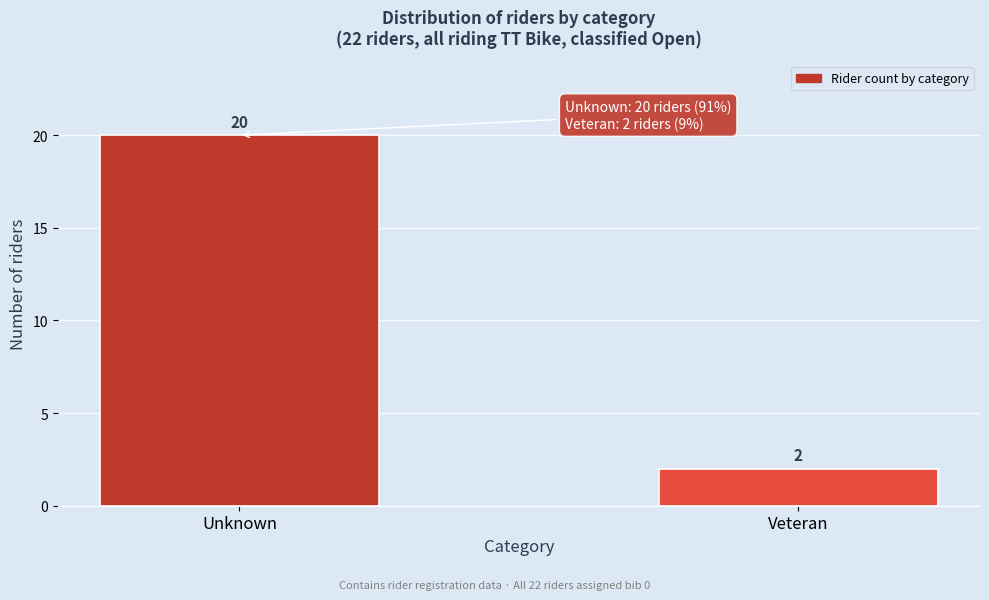

Reading left to right, transcribe all the data shown in this chart.

Unknown=20	Veteran=2